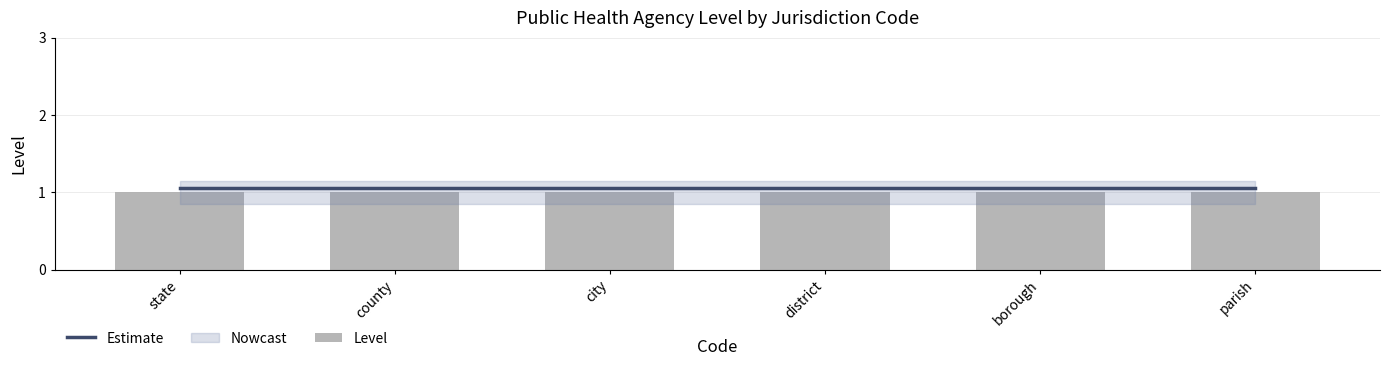

What is the label of the 2nd bar from the right?

borough